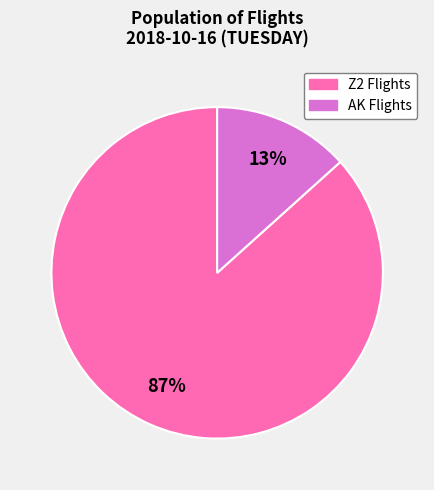

Is there any slice that represents more than half of the pie?

Yes